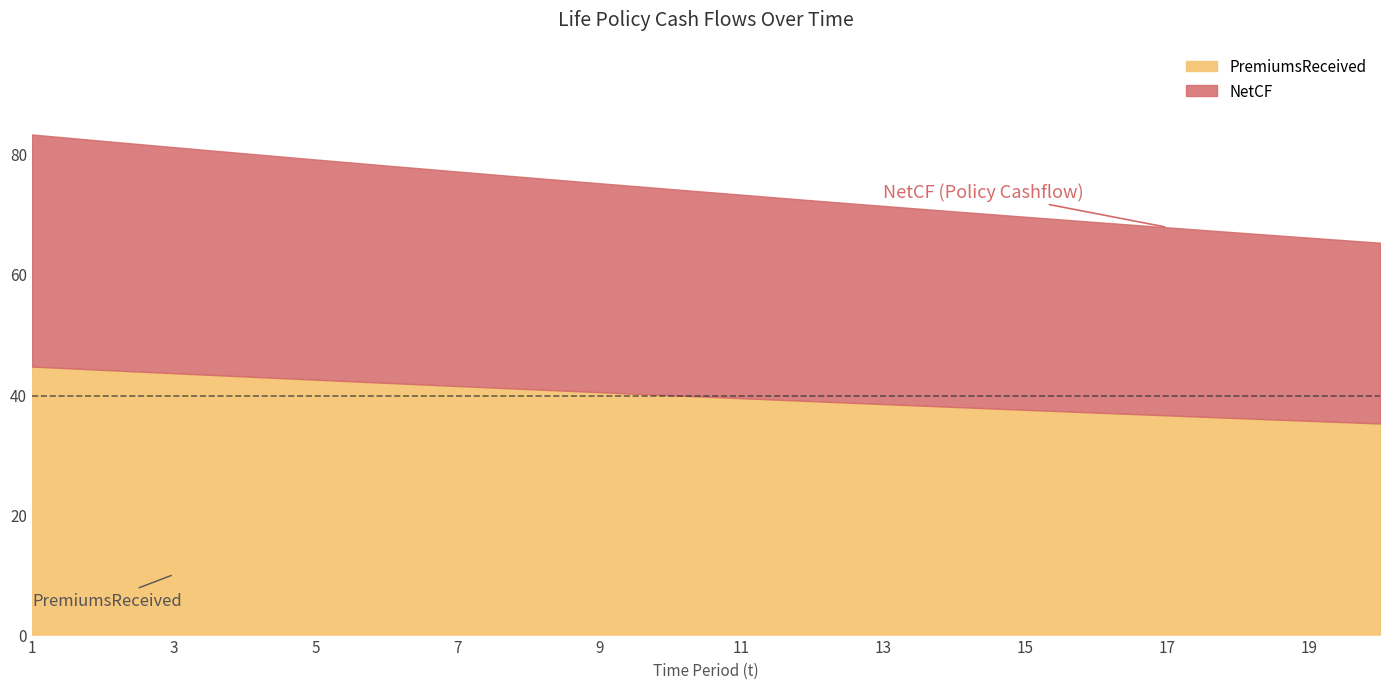

True or false: PremiumsReceived has a value of 19.7 at 19.

False